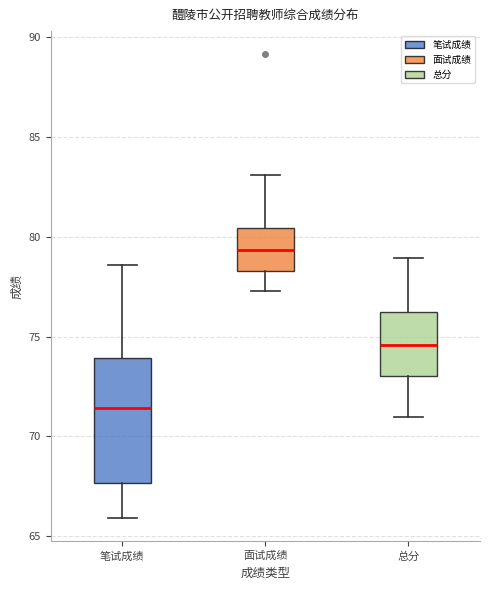

Reading left to right, transcribe this box plot: for each box, give where its median line is, the range the box spans, and where its two whiskers end, as read against the y-axis. The values are not printed on the chart, so give them approximately, as read against the axis.

笔试成绩: median 71.5, box 67.5 to 74.0, whiskers 66.0 to 78.5
面试成绩: median 79.5, box 78.5 to 80.5, whiskers 77.5 to 83.0
总分: median 74.5, box 73.0 to 76.0, whiskers 71.0 to 79.0